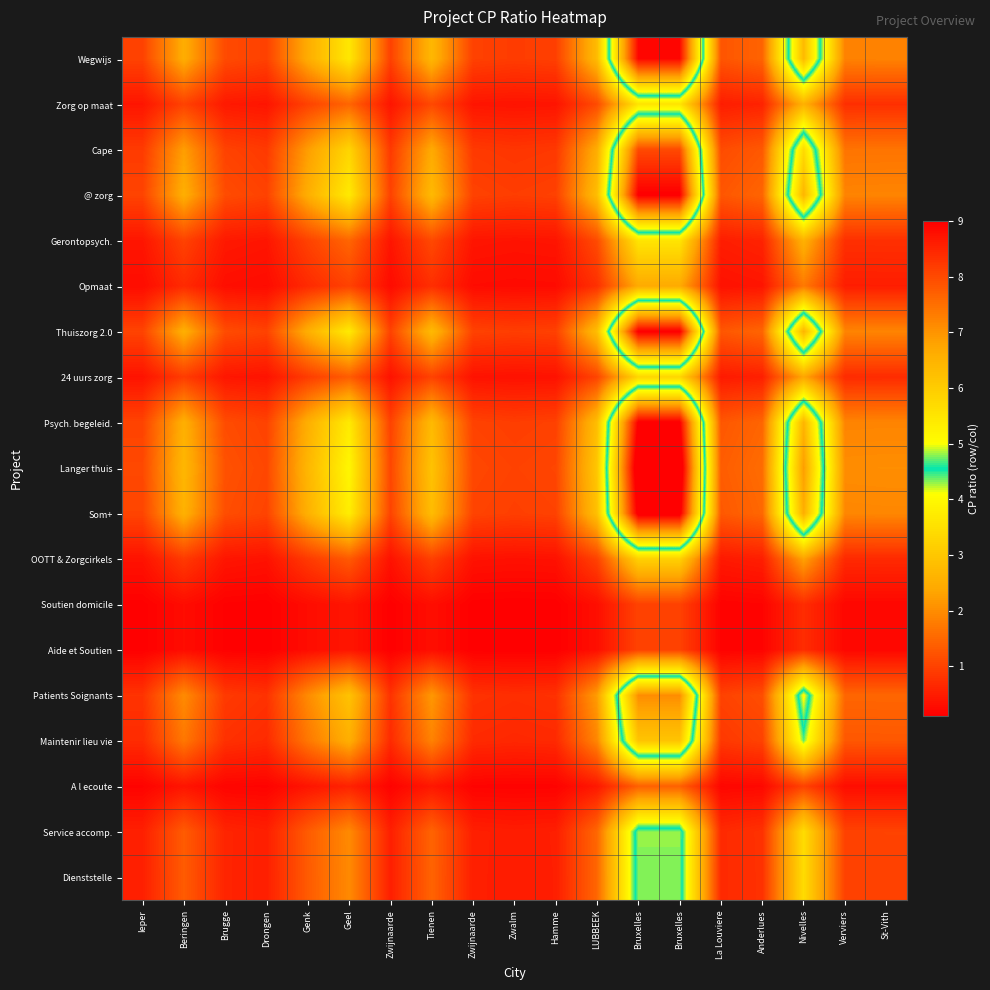

At which category does the chart reach its minimum across all series?

Zwalm